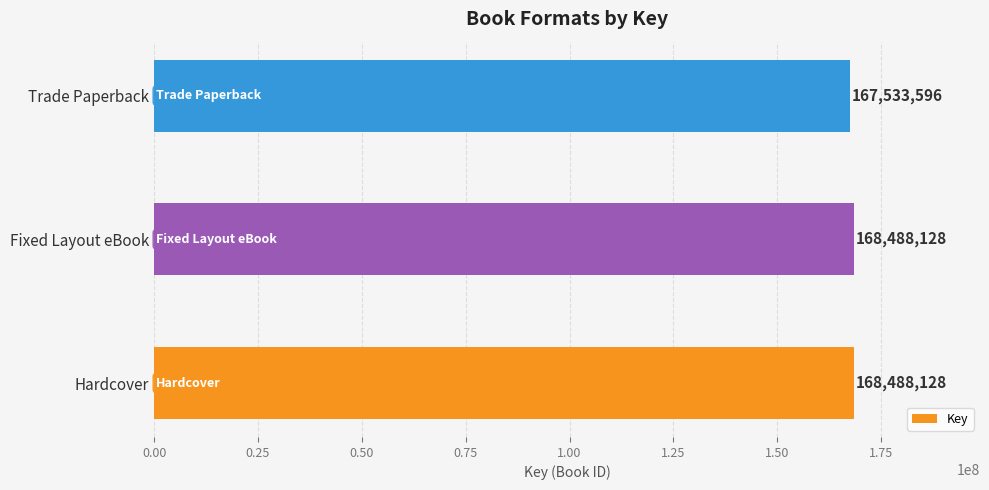

The value at Fixed Layout eBook is 168488128. True or false?

True